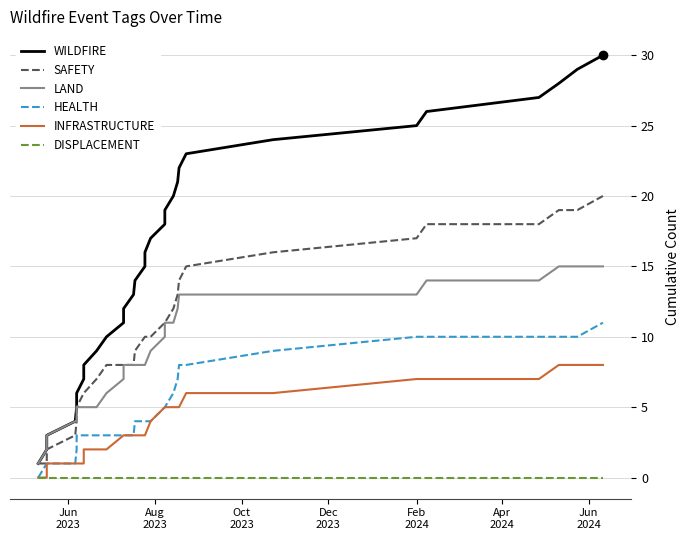

Reading left to right, what are all the values shown in this chart?

WILDFIRE: 1	2	3	4	5	6	7	8	9	10	11	12	13	14	15	16	17	18	19	20	21	22	23	24	25	26	27	28	29	30
SAFETY: 1	1	2	3	4	5	6	6	7	8	8	8	8	9	10	10	10	11	11	12	13	14	15	16	17	18	18	19	19	20
LAND: 1	2	3	4	4	5	5	5	5	6	7	8	8	8	8	8	9	10	11	11	12	13	13	13	13	14	14	15	15	15
HEALTH: 0	1	1	1	2	3	3	3	3	3	3	3	3	4	4	4	4	5	5	6	7	8	8	9	10	10	10	10	10	11
INFRASTRUCTURE: 0	0	1	1	1	1	1	2	2	2	3	3	3	3	3	3	4	5	5	5	5	5	6	6	7	7	7	8	8	8
DISPLACEMENT: 0	0	0	0	0	0	0	0	0	0	0	0	0	0	0	0	0	0	0	0	0	0	0	0	0	0	0	0	0	0